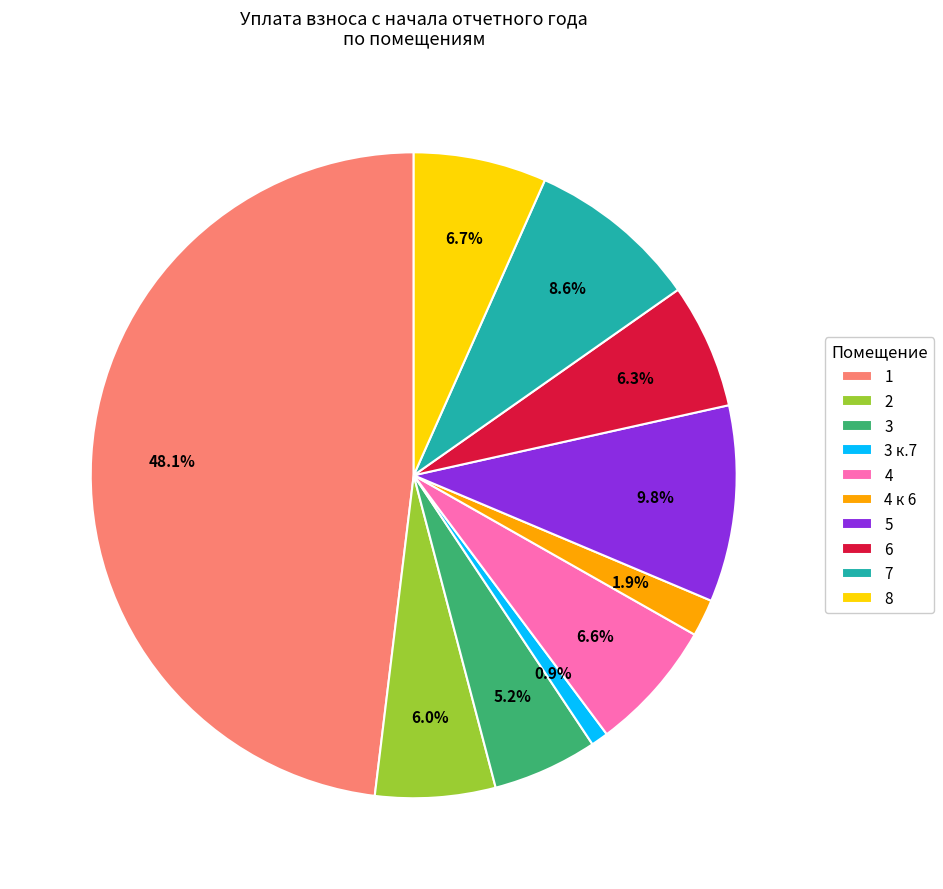

Which slice is the smallest?

3 к.7